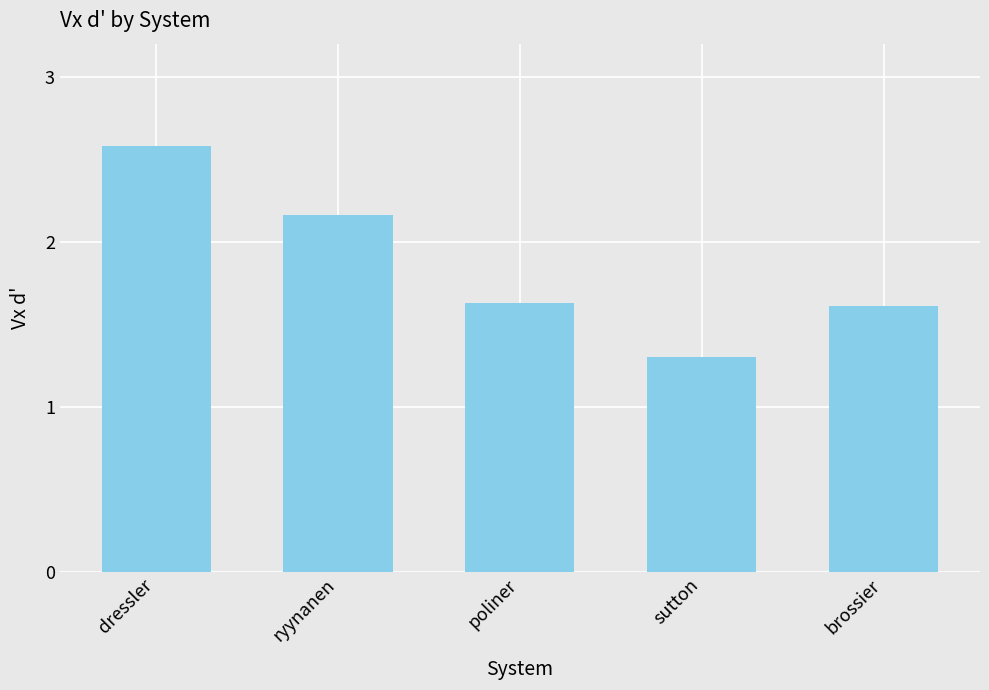

Does the chart contain any negative values?

No